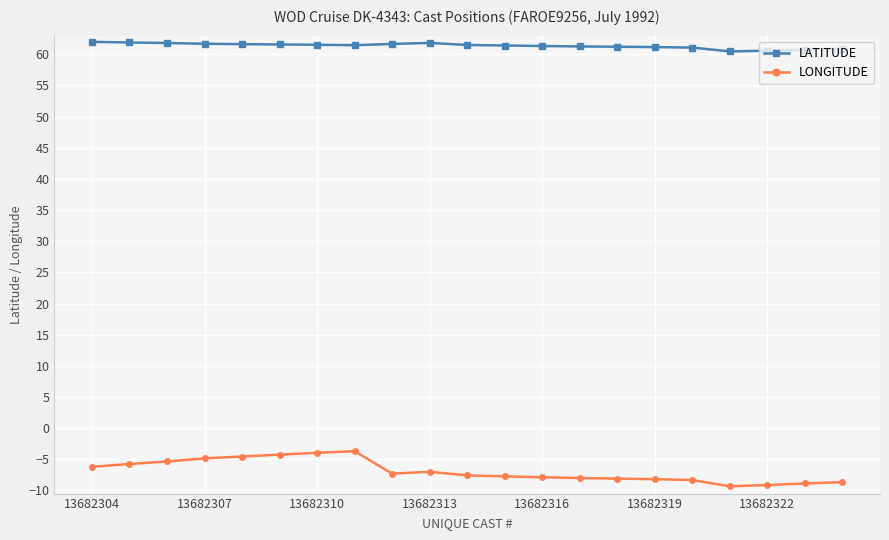

True or false: LONGITUDE and LATITUDE intersect in this chart.

False